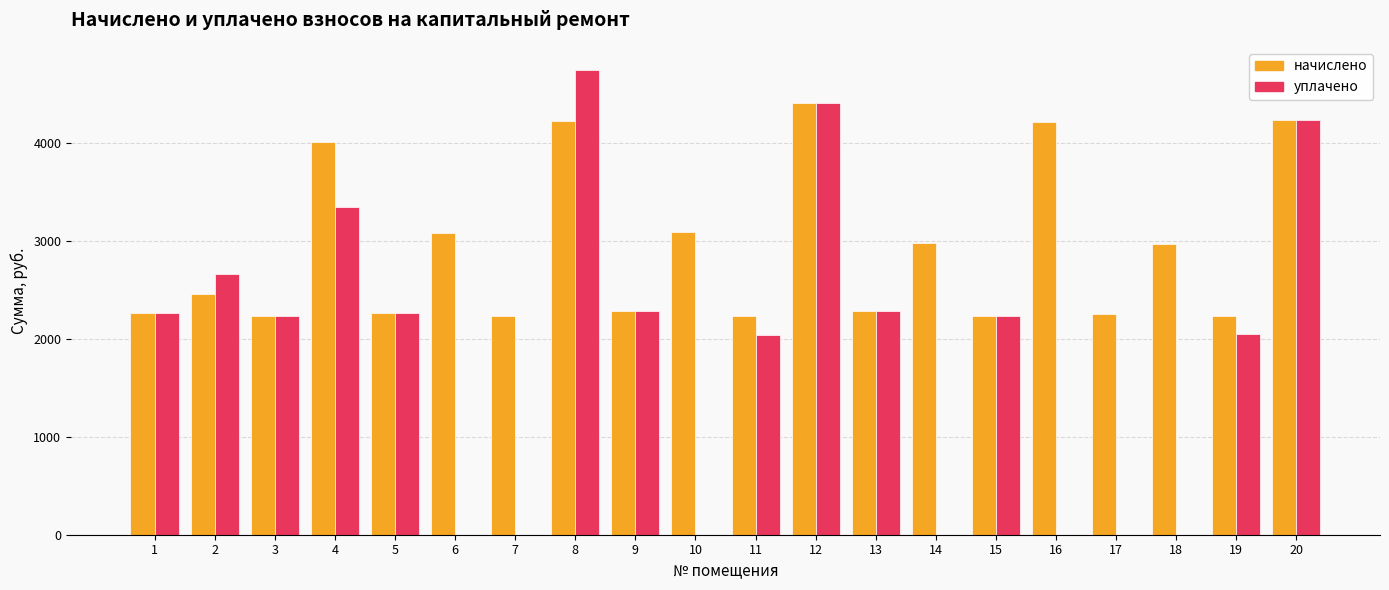

Which series has the largest range (max minus min)?

уплачено